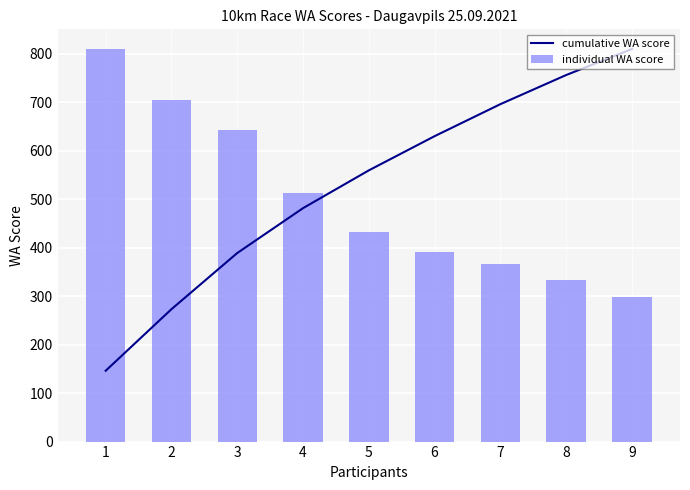

What is the difference between the highest and lowest values at 4?

31.4